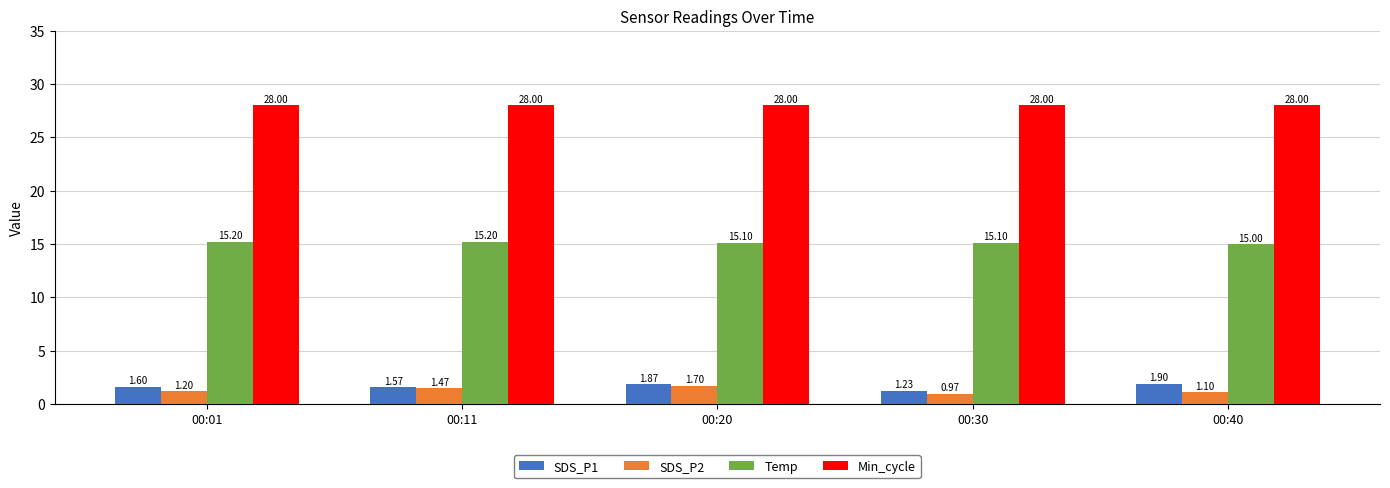

Is it true that Min_cycle equals 28.0 at 00:11?

True